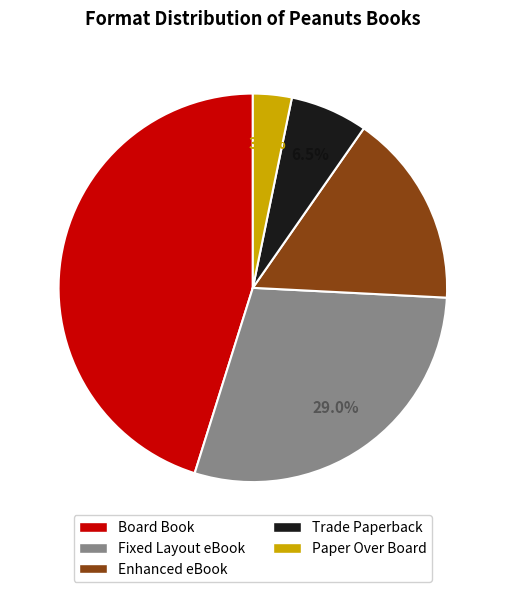

To the nearest percent, what is the combined percentage of Board Book and Fixed Layout eBook?

74%